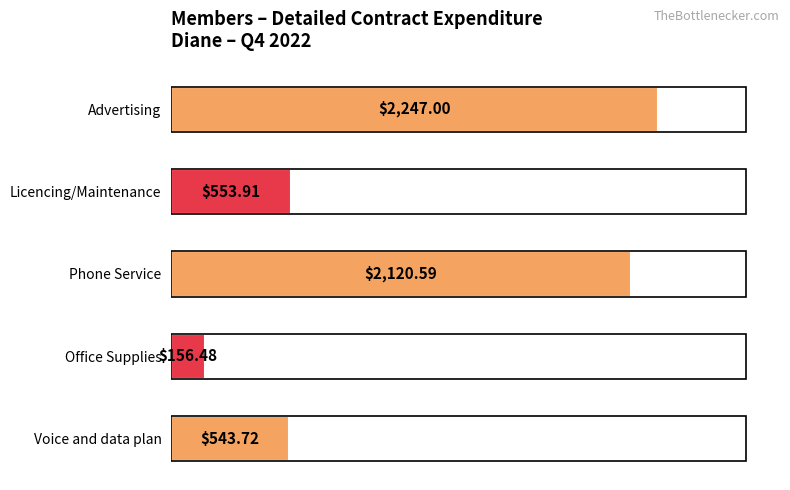

What is the average value?

1124.3